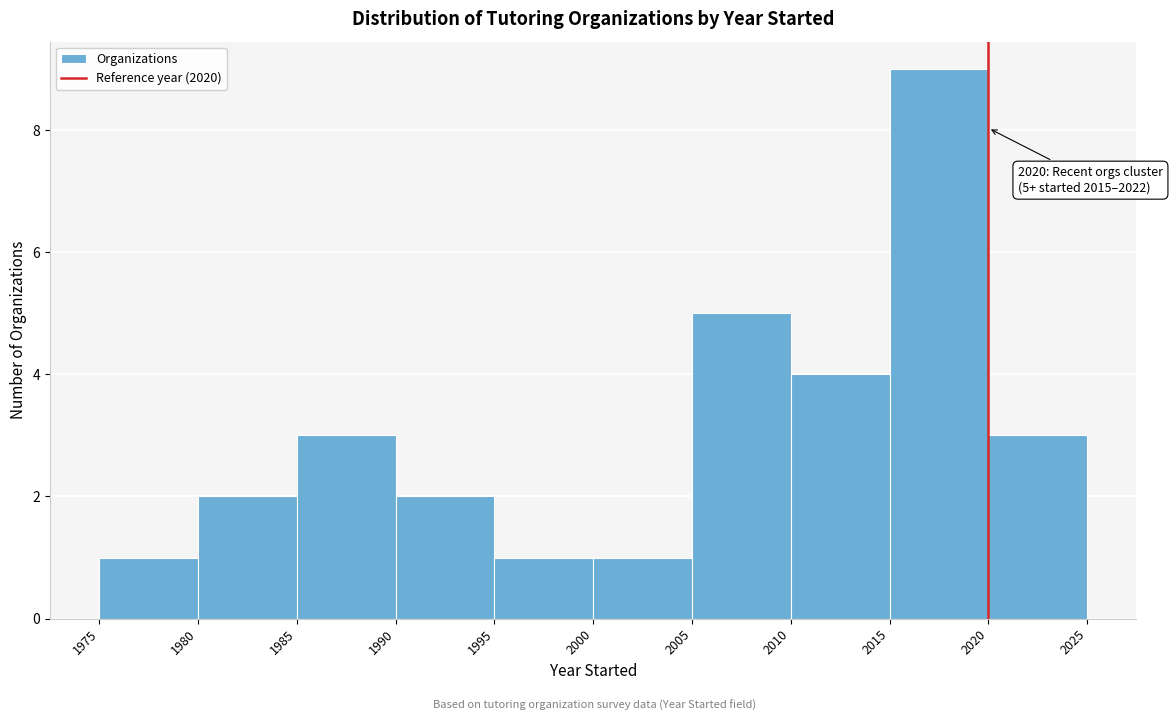

Which range on the x-axis has the tallest bar?

2015 to 2020